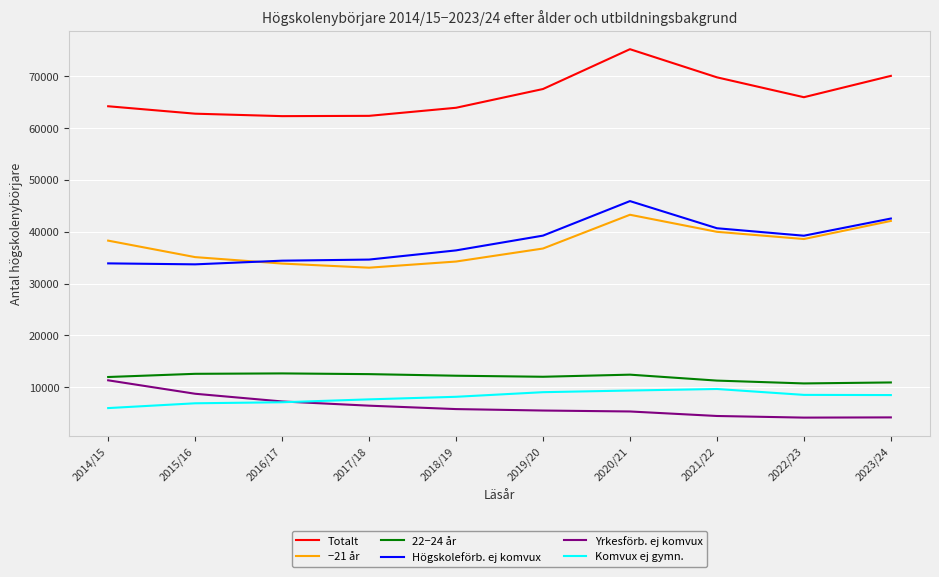

What is the maximum value for Komvux ej gymn.?

9642